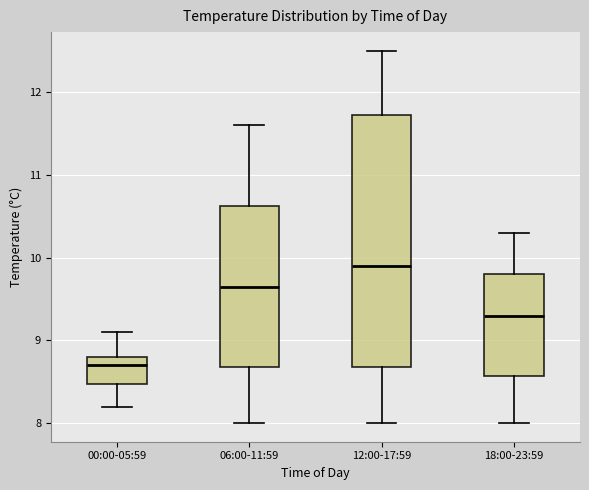

Comparing the boxes themselves (not the whiskers), which one is the tallest?

12:00-17:59